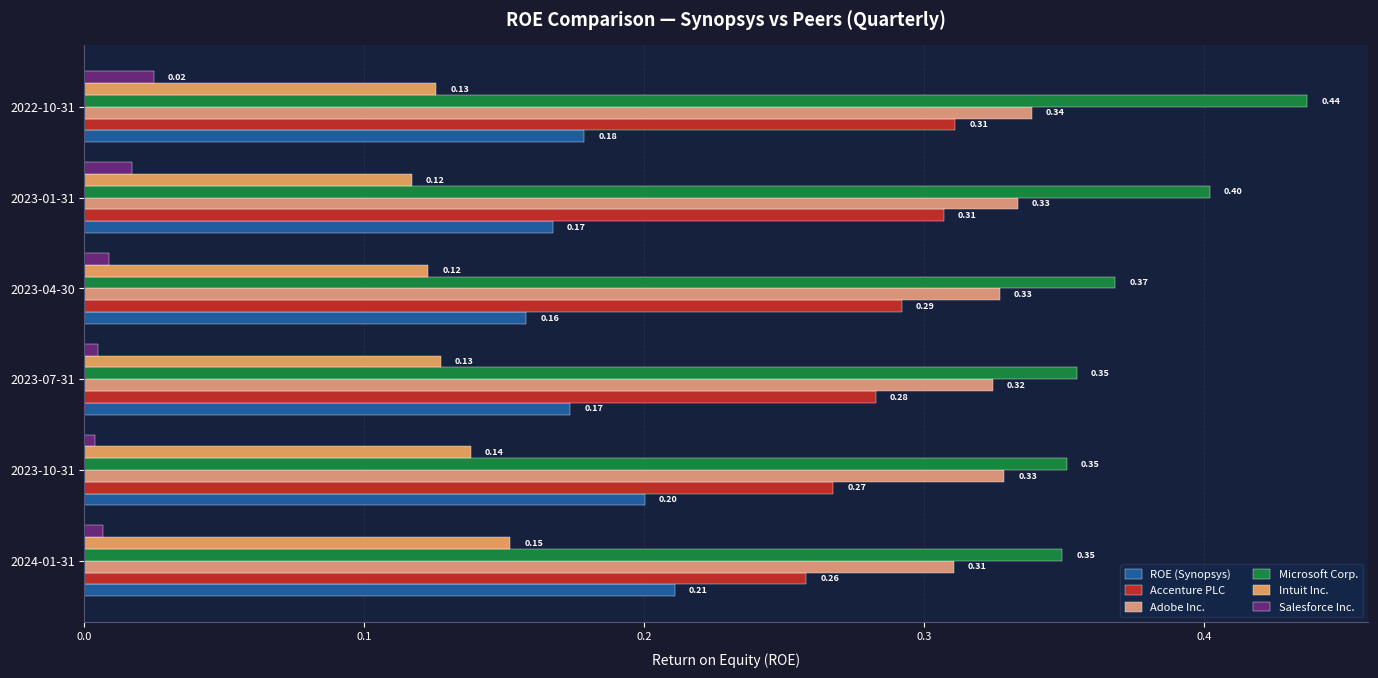

How many series are shown in this chart?

6